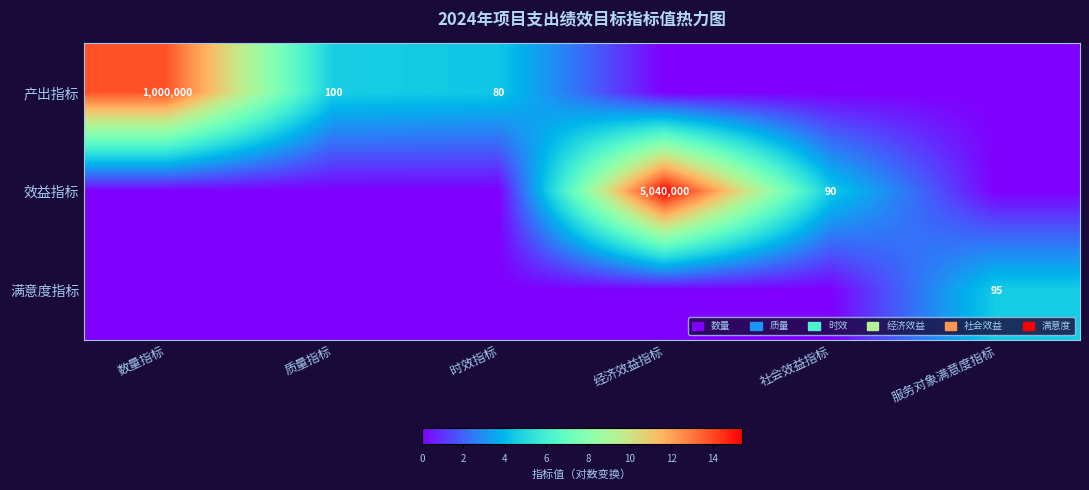

The 效益指标 series shows 2088239 at 经济效益指标. True or false?

False